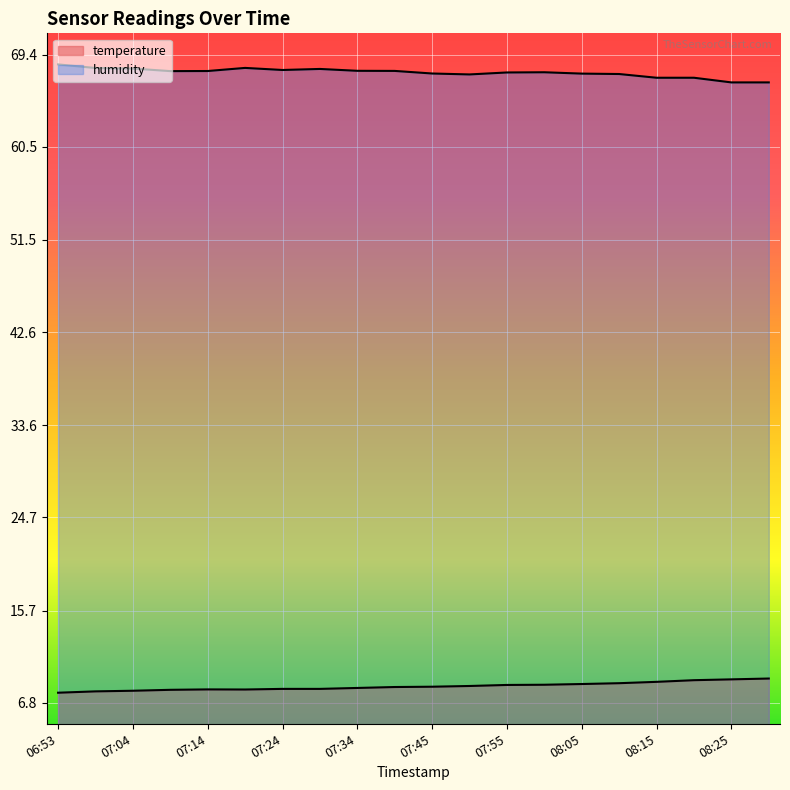

How many data points in humidity are above 67?

18